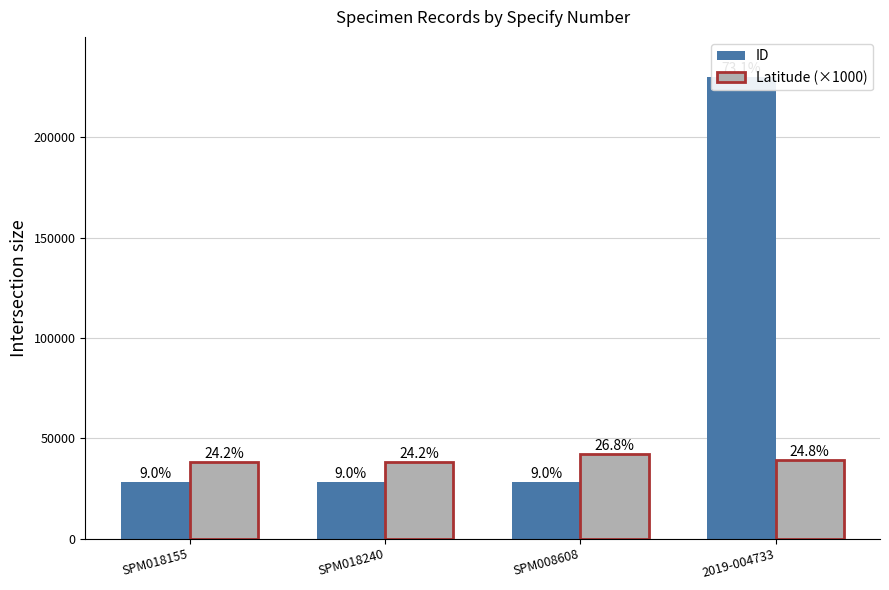

What is the minimum value shown in the chart?

28282.0